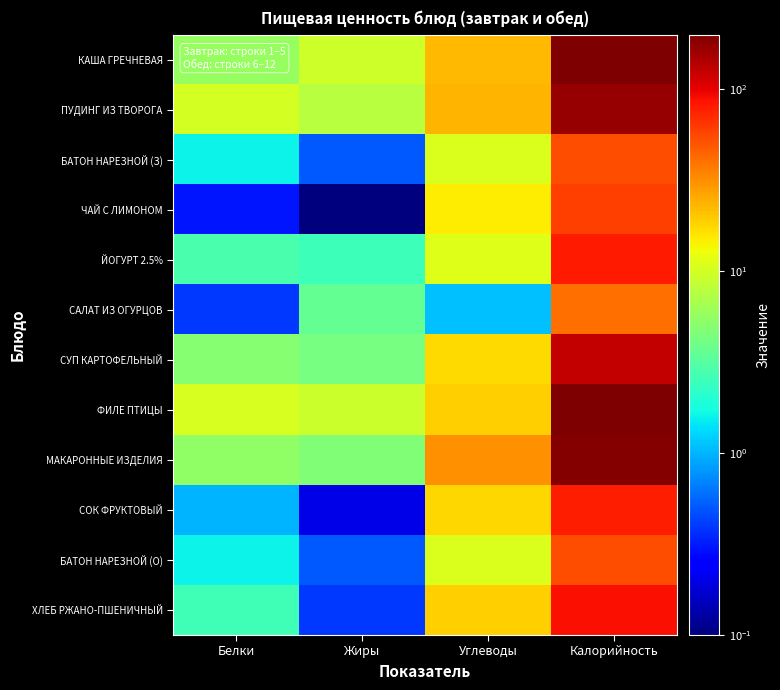

What is the spread (max minus min) of values at Жиры?

9.3